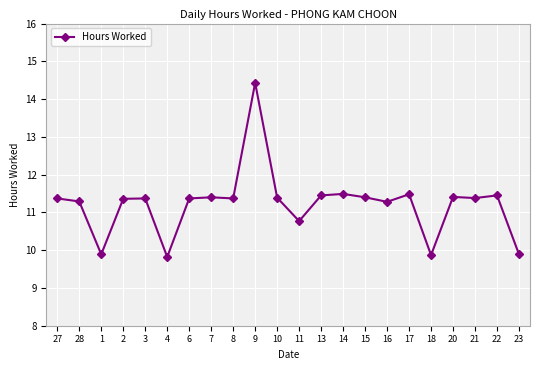

What is the difference between the values at 7 and 11?

0.6